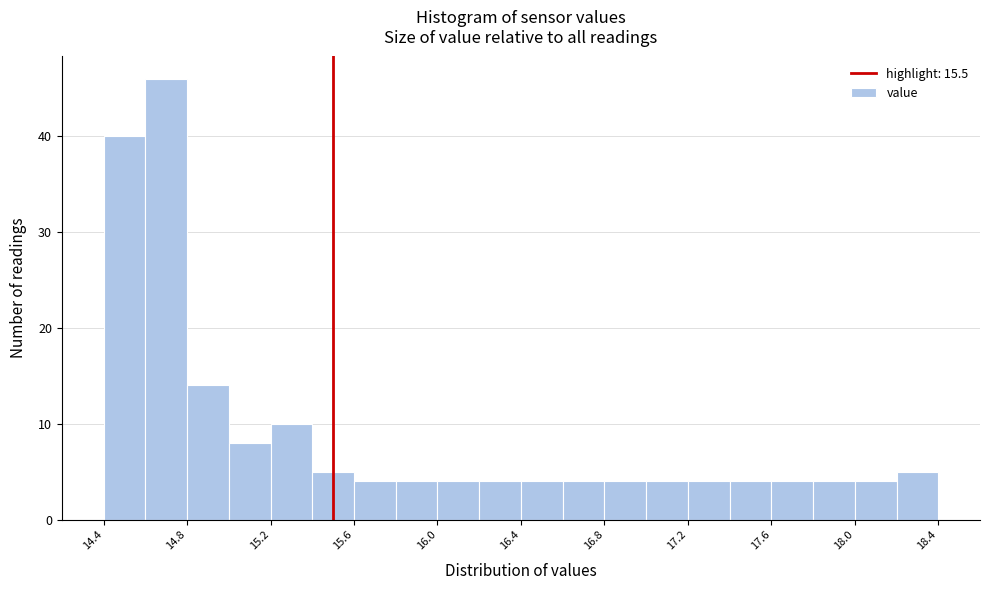

Reading left to right, transcribe this chart: for each bar, give the range it covers on the x-axis and its height. The values are not printed on the chart, so give them approximately, as read against the axis.

14.4 to 14.6: 40
14.6 to 14.8: 46
14.8 to 15.0: 14
15.0 to 15.2: 8
15.2 to 15.4: 10
15.4 to 15.6: 5
15.6 to 15.8: 4
15.8 to 16.0: 4
16.0 to 16.2: 4
16.2 to 16.4: 4
16.4 to 16.6: 4
16.6 to 16.8: 4
16.8 to 17.0: 4
17.0 to 17.2: 4
17.2 to 17.4: 4
17.4 to 17.6: 4
17.6 to 17.8: 4
17.8 to 18.0: 4
18.0 to 18.2: 4
18.2 to 18.4: 5